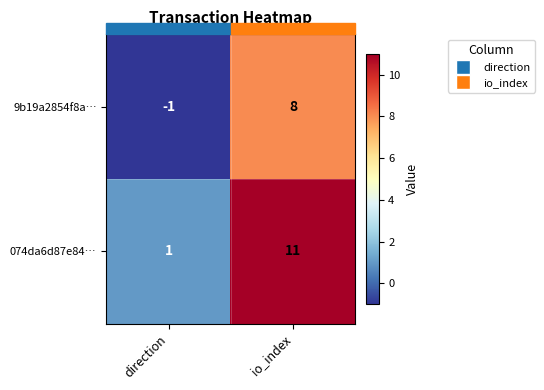

What is the spread (max minus min) of values at direction?

2